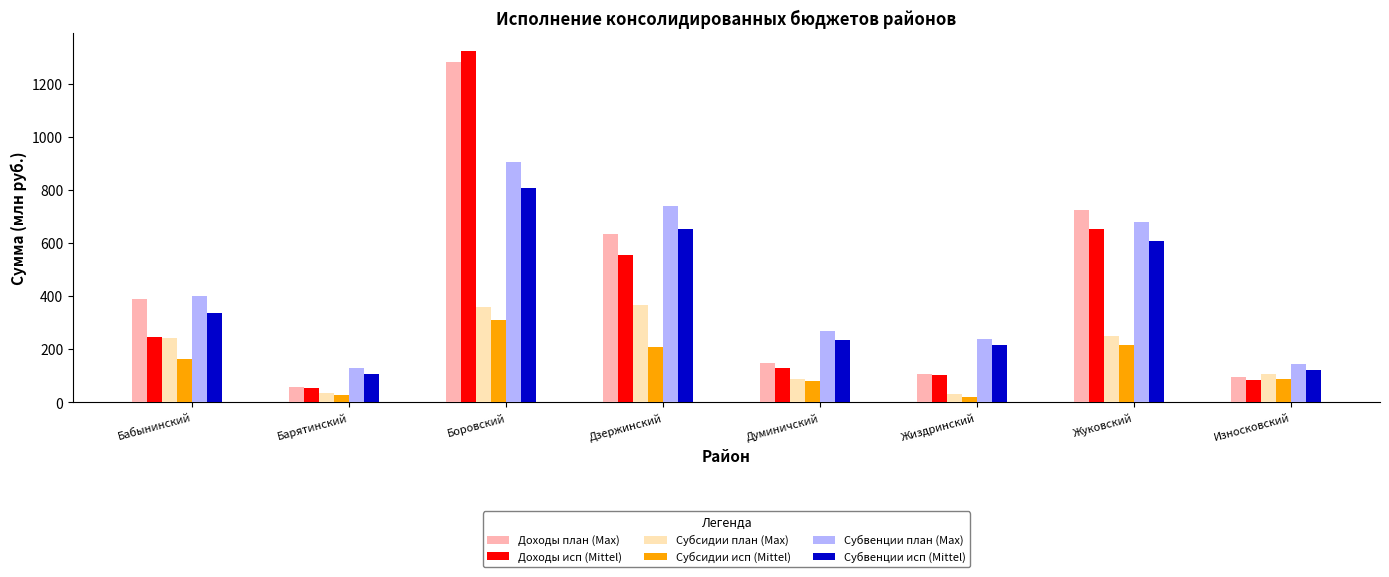

Are the bars grouped side by side (vs. stacked)?

Yes